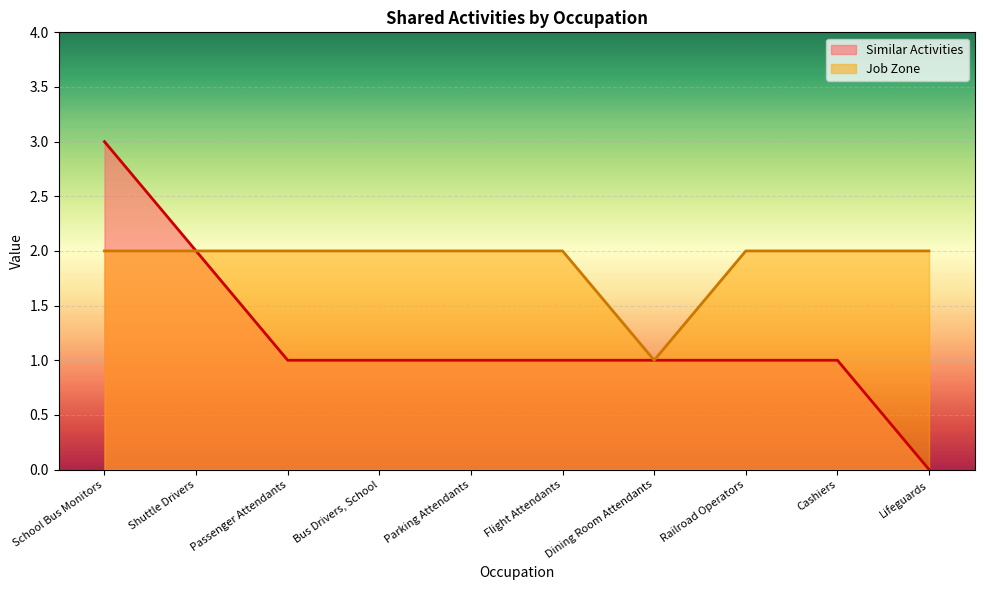

What position from the left is Lifeguards?

10